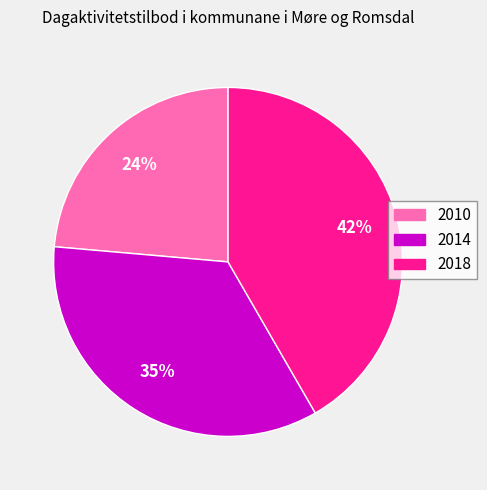

Is the sum of 2010 and 2018 greater than half?

Yes